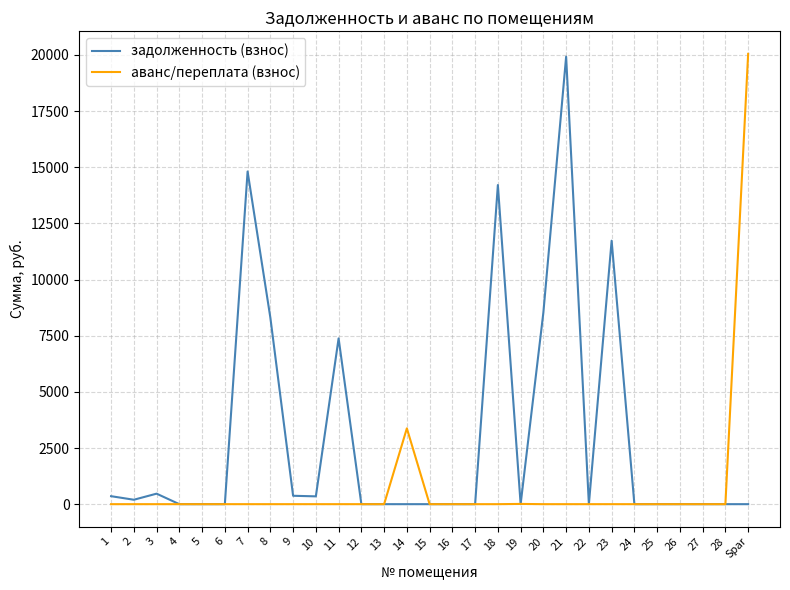

Between 14 and 23, which series saw the biggest shift?

задолженность (взнос)